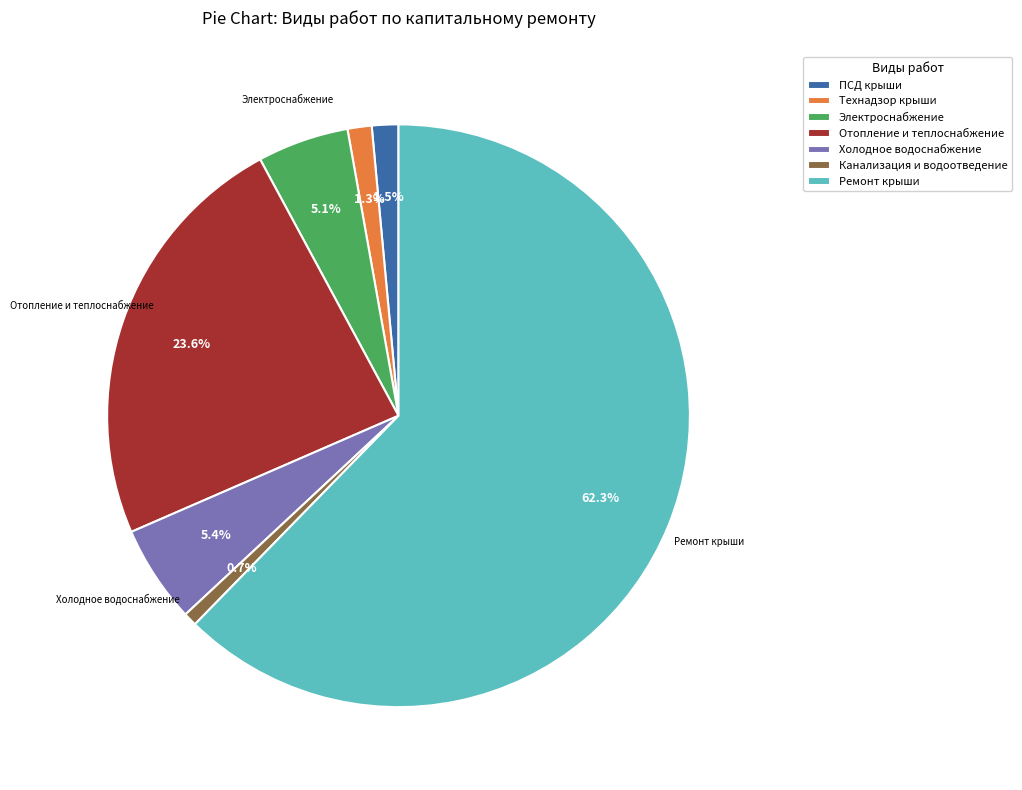

Is there any slice that represents more than half of the pie?

Yes